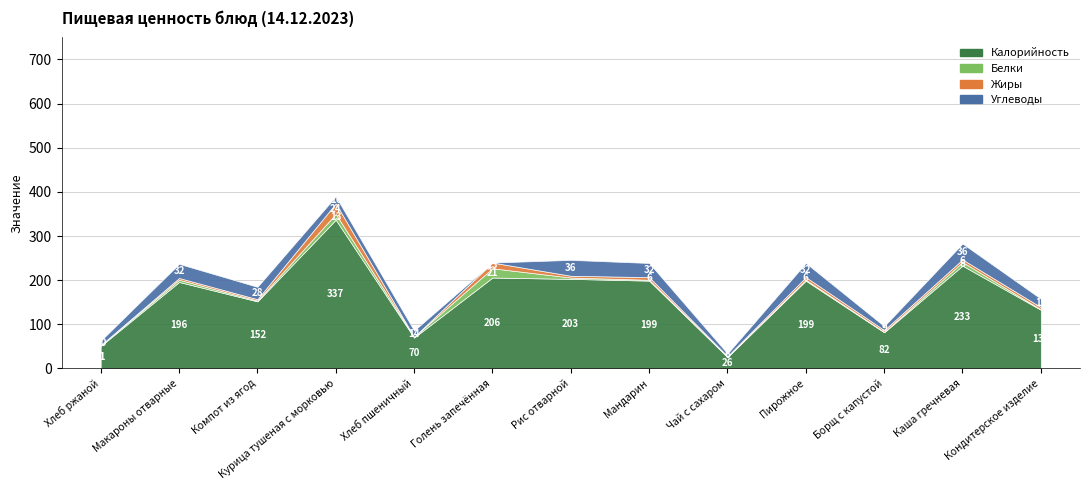

What is the label of the 5th point from the right?

Чай с сахаром